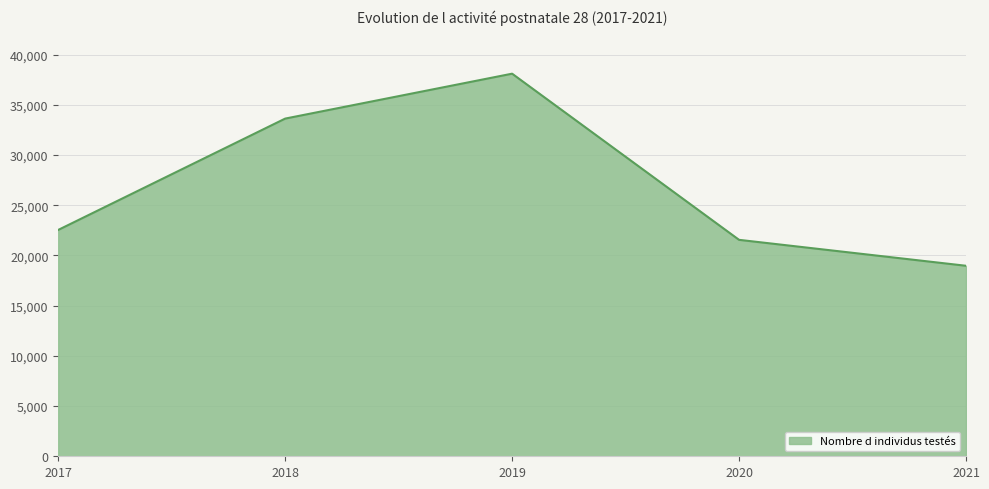

Reading left to right, extract all data points from this chart.

22535	33619	38091	21548	18966